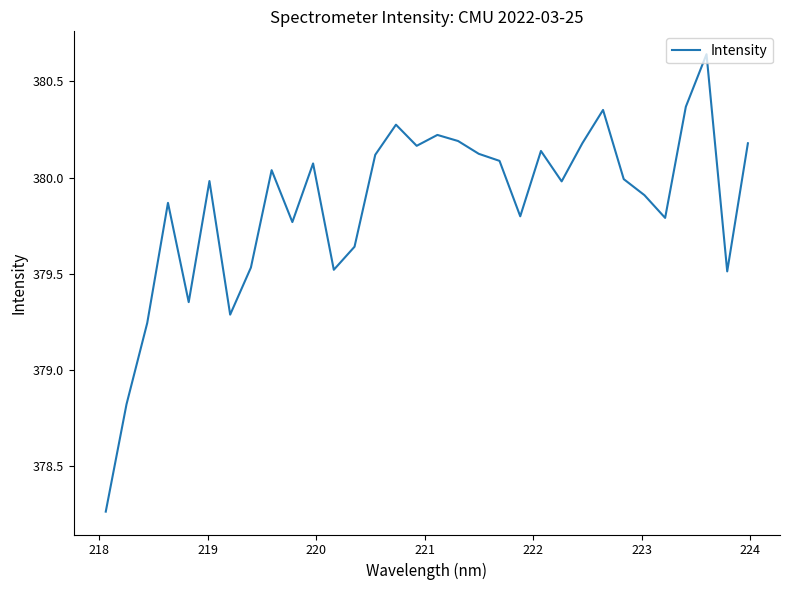

What is the difference between the maximum and minimum values?

2.4